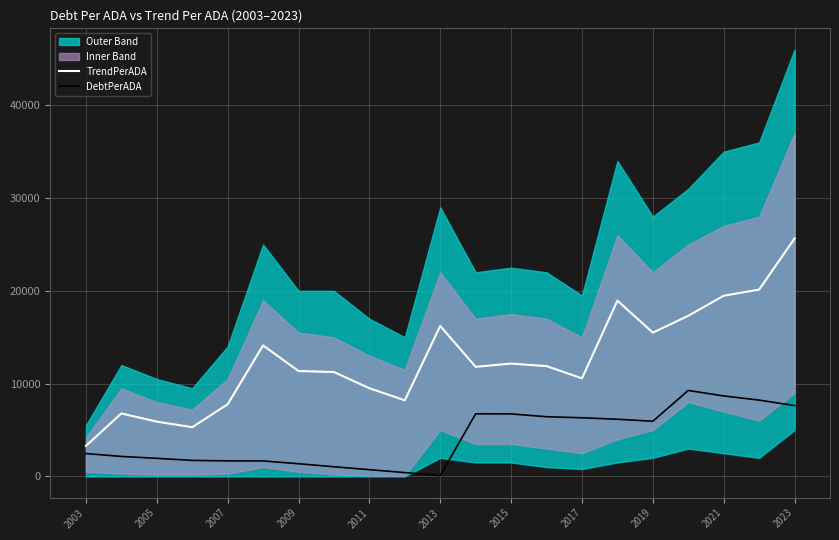

At which label does TrendPerADA reach its peak?

2023